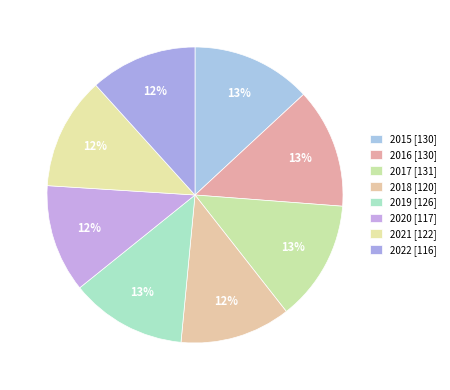

How many segments does this pie chart have?

8